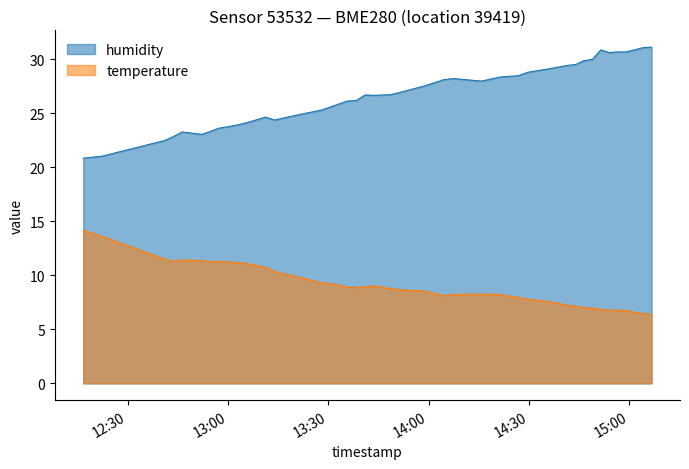

What is the label of the 29th point from the right?

2023-02-11T13:11:14